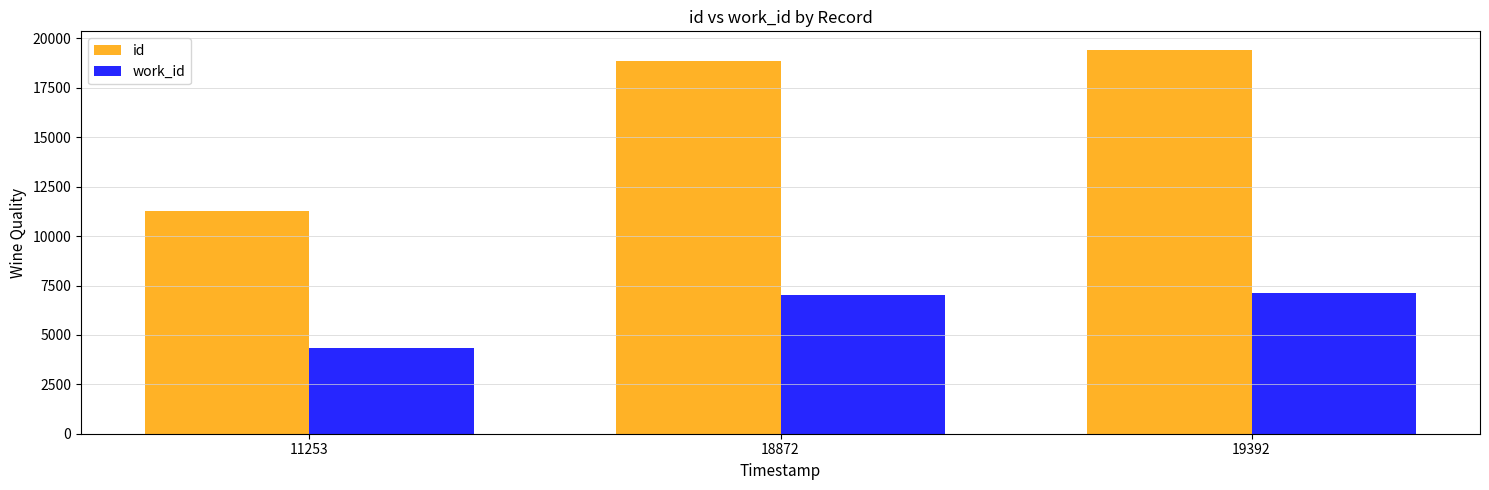

Are the bars horizontal?

No